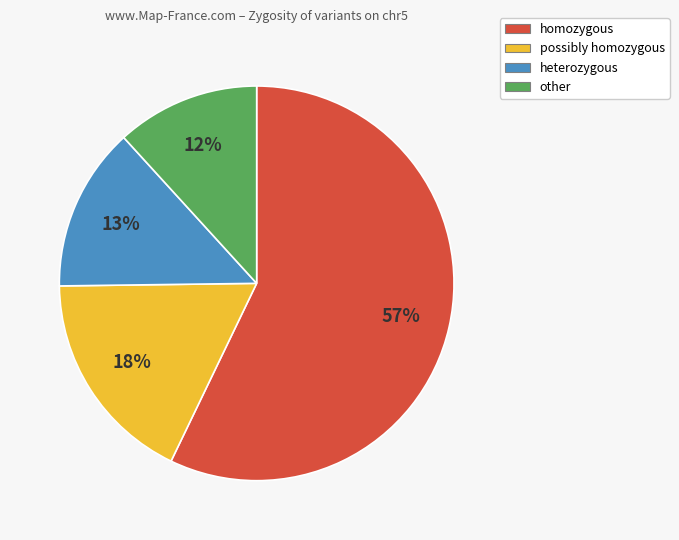

Rank the categories by value from highest to lowest.

homozygous, possibly homozygous, heterozygous, other